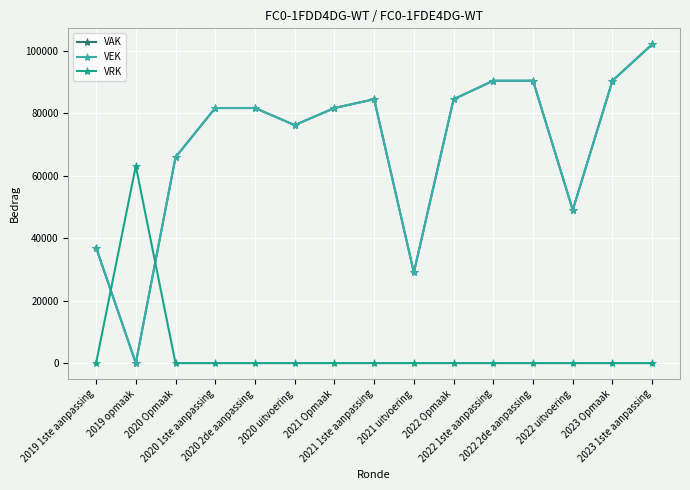

Does the chart have visible grid lines?

Yes